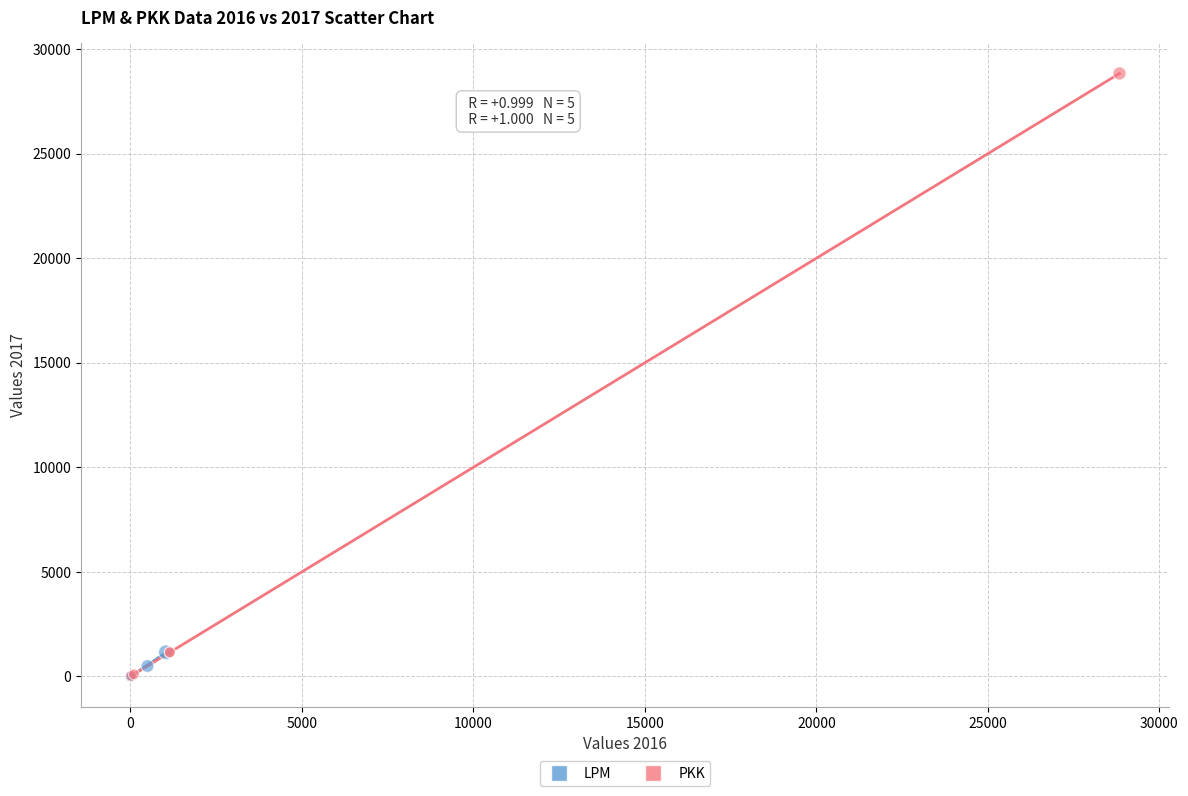

Which series has the widest spread of Y values?

PKK